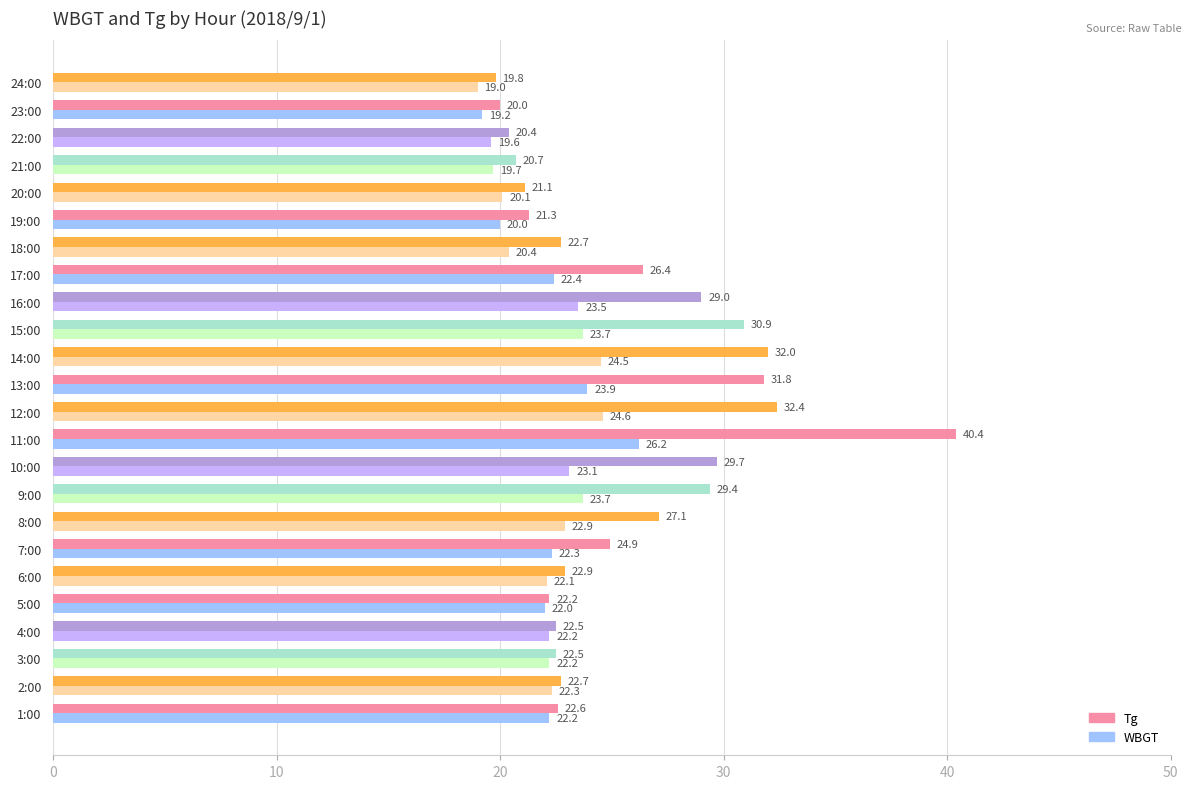

What is the sum of all WBGT values?

531.8